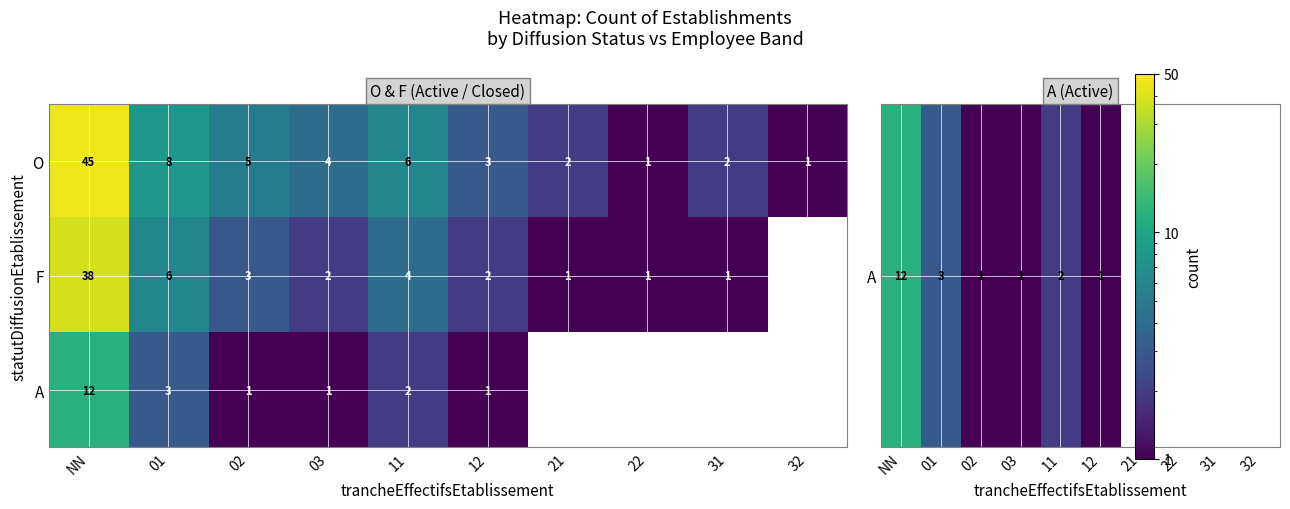

Rank the series at 11 from lowest to highest value.

A, F, O